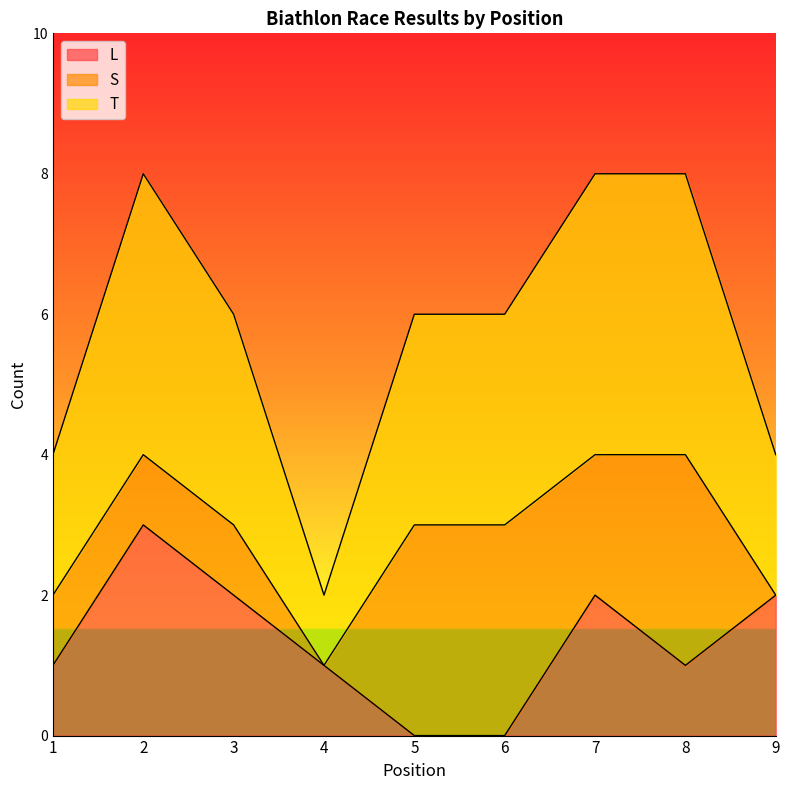

What is the total value across all series at 9?

4